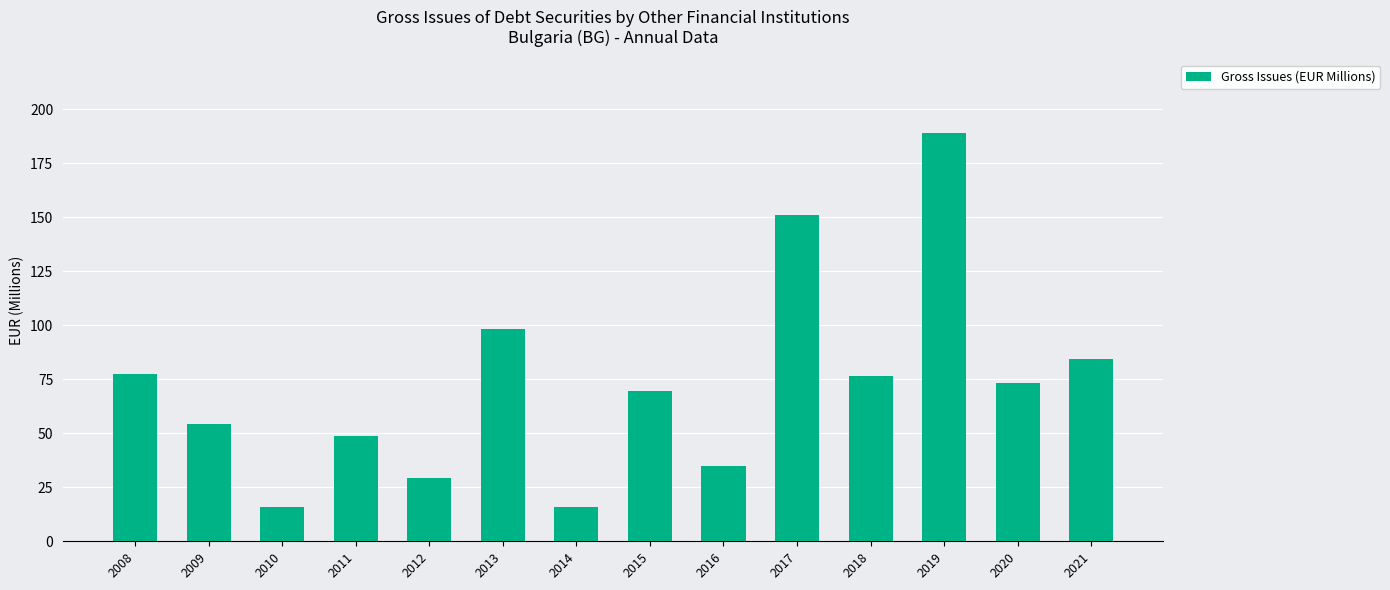

Which label corresponds to the largest value in the chart?

2019